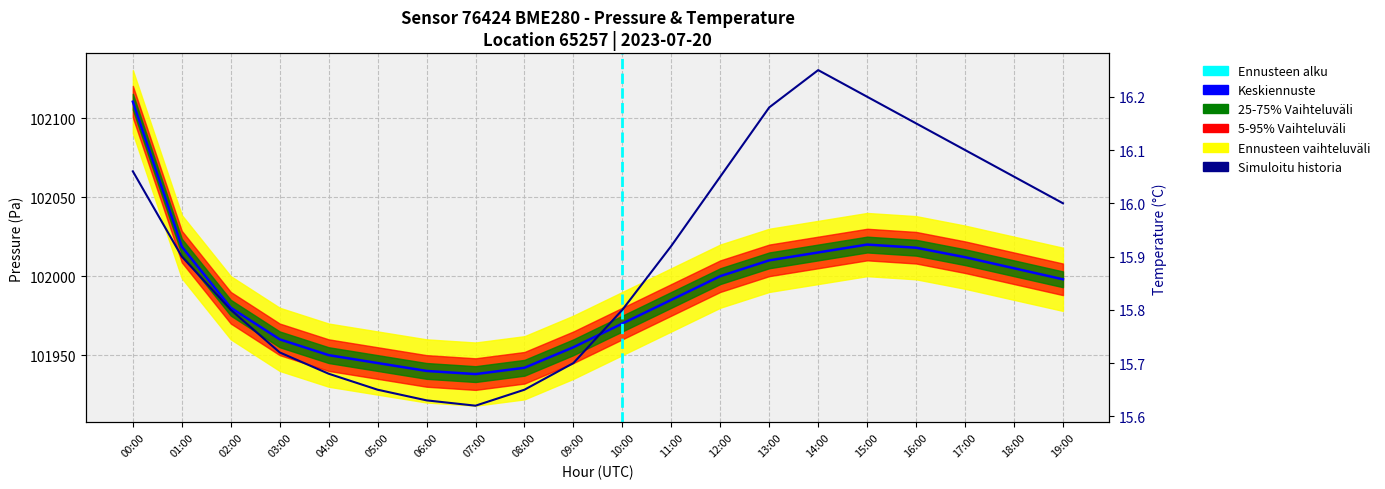

At which label does pressure first exceed 101998?

00:00